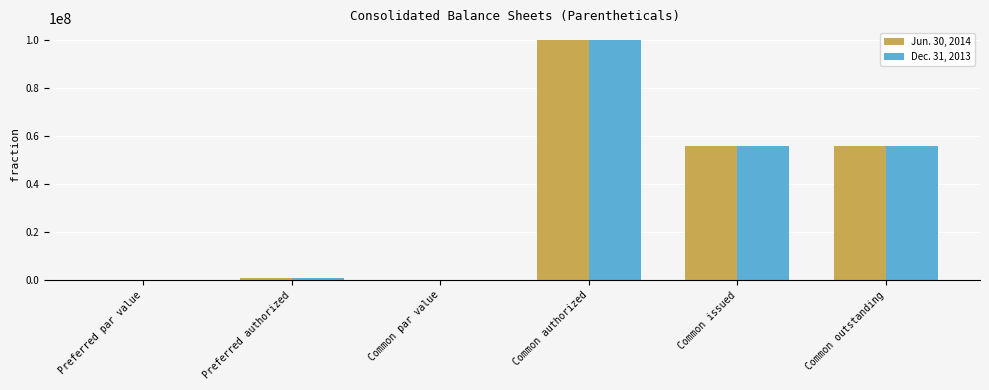

The value of Jun. 30, 2014 at Common authorized is 154566473.9. True or false?

False